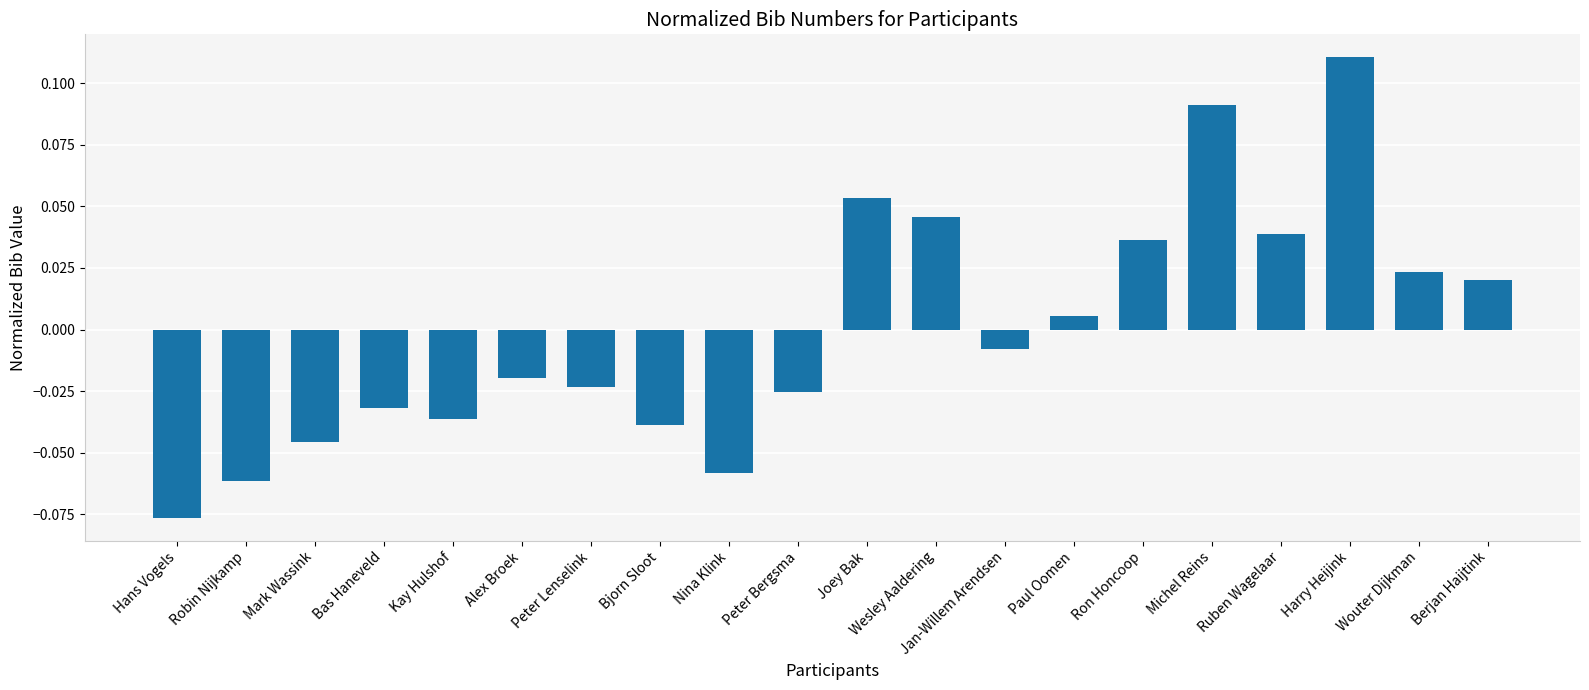

What is the difference between the maximum and minimum values?

0.2